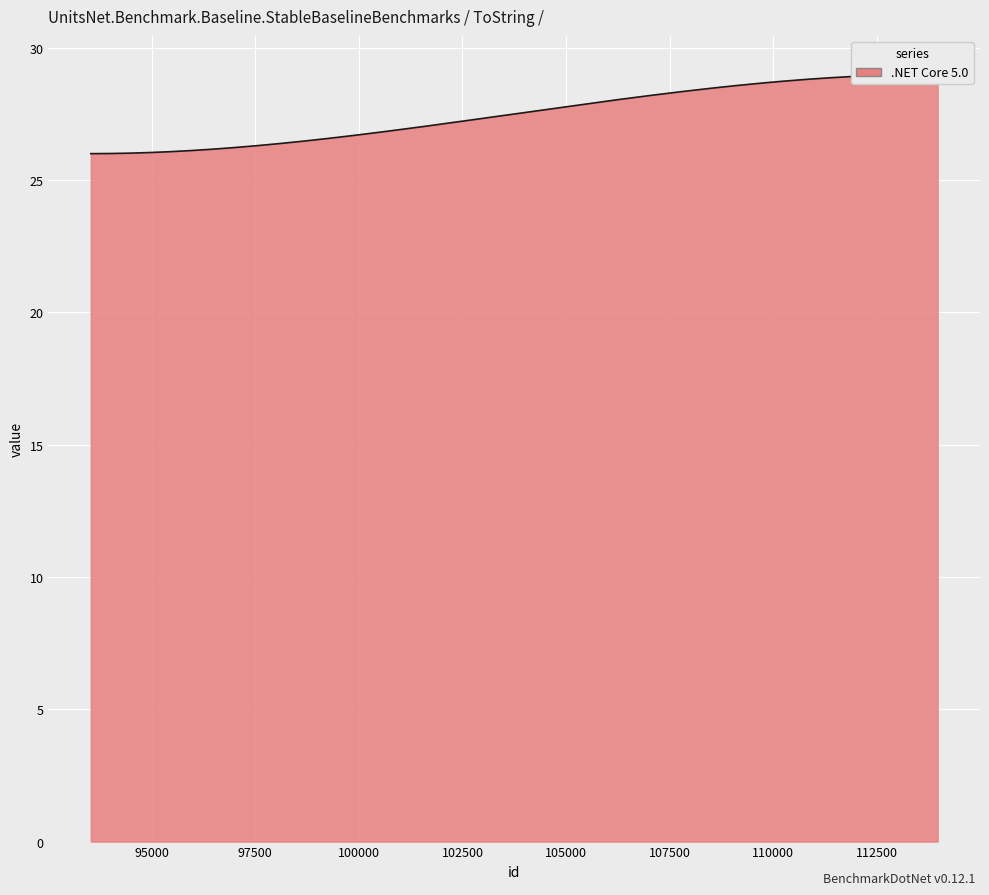

What is the difference between the maximum and minimum values?

3